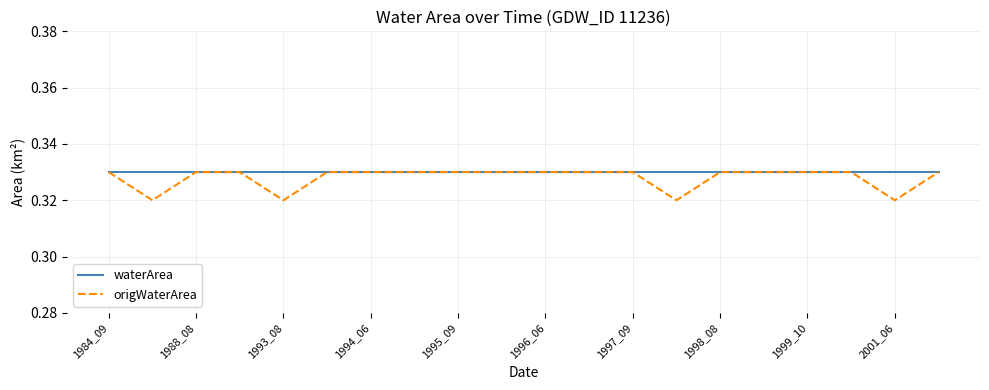

At how many categories does at least one series exceed 0?

20